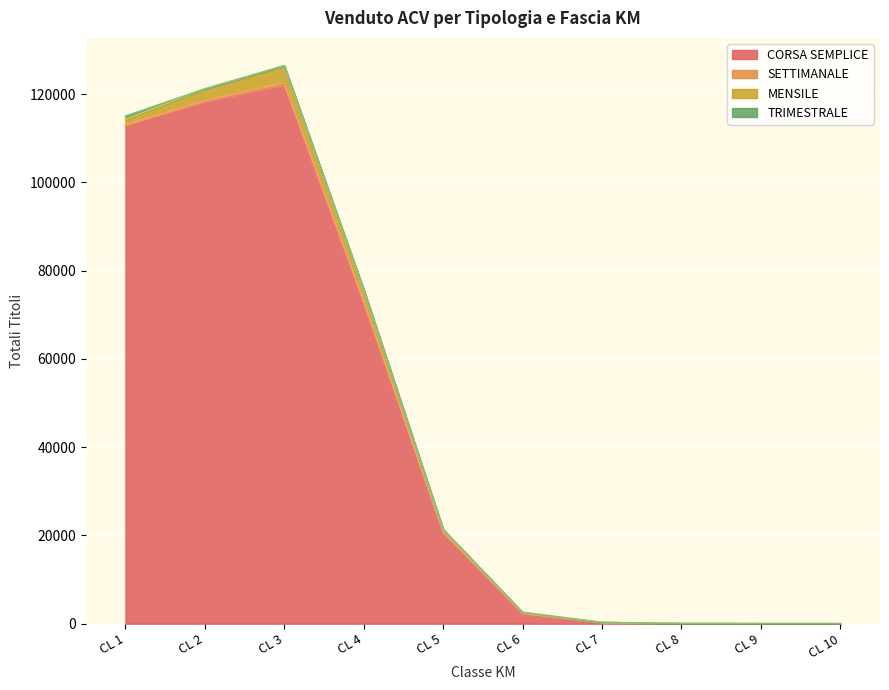

What is the value of the CORSA SEMPLICE point at the 6th from the left?

2334